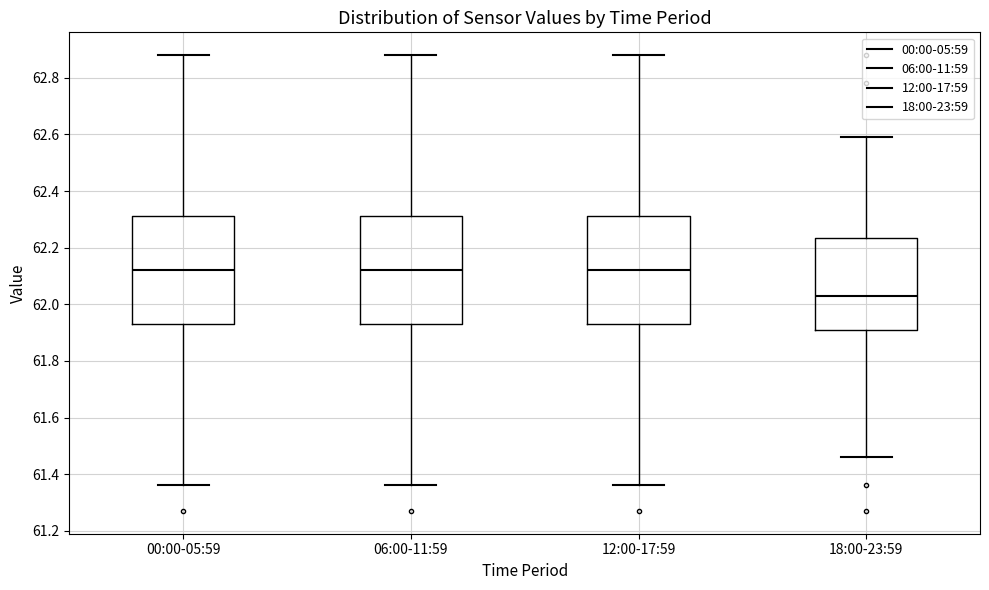

Reading left to right, read every box against the y-axis: the position of its median line, the range the box covers, and the ends of its whiskers. The values are not printed on the chart, so give them approximately, as read against the axis.

00:00-05:59: median 62.12, box 61.94 to 62.32, whiskers 61.36 to 62.88
06:00-11:59: median 62.12, box 61.94 to 62.32, whiskers 61.36 to 62.88
12:00-17:59: median 62.12, box 61.94 to 62.32, whiskers 61.36 to 62.88
18:00-23:59: median 62.04, box 61.90 to 62.24, whiskers 61.46 to 62.60